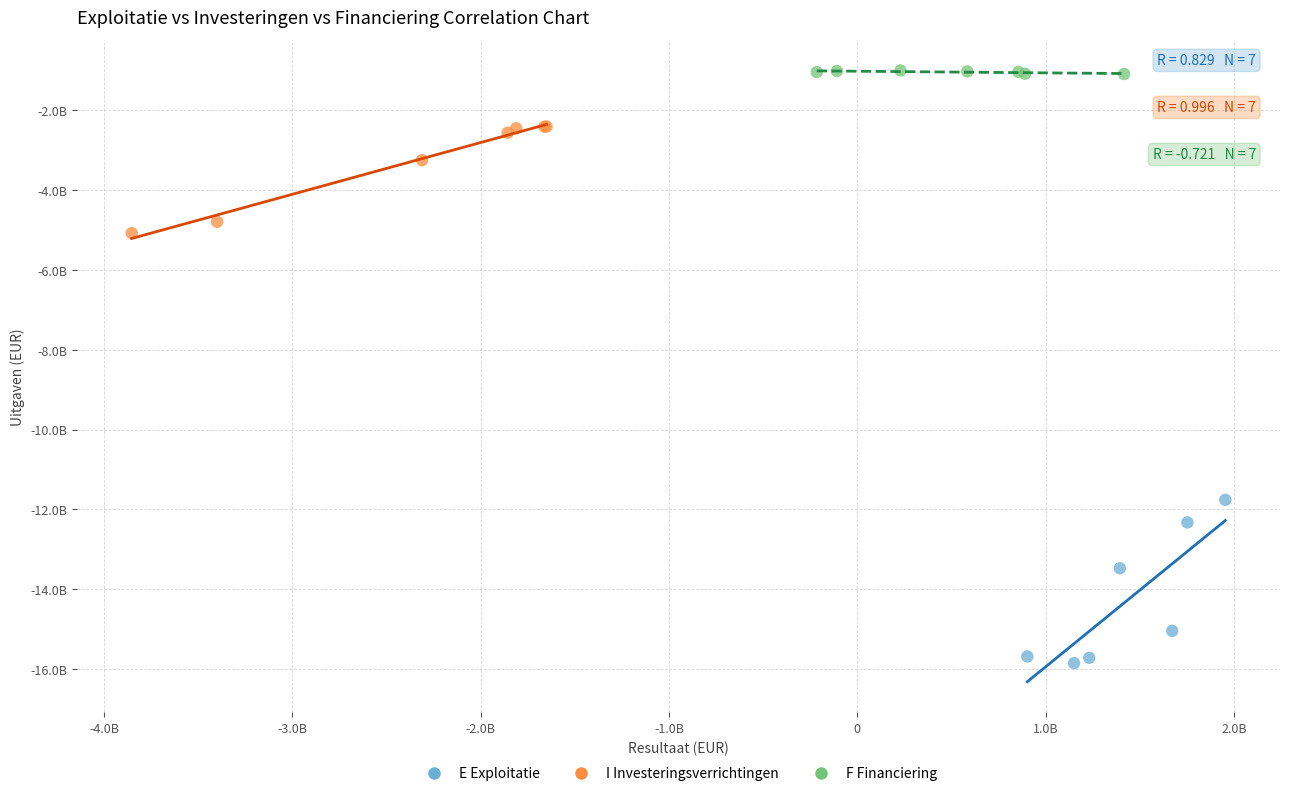

Which series has the largest Y range (max minus min)?

E Exploitatie